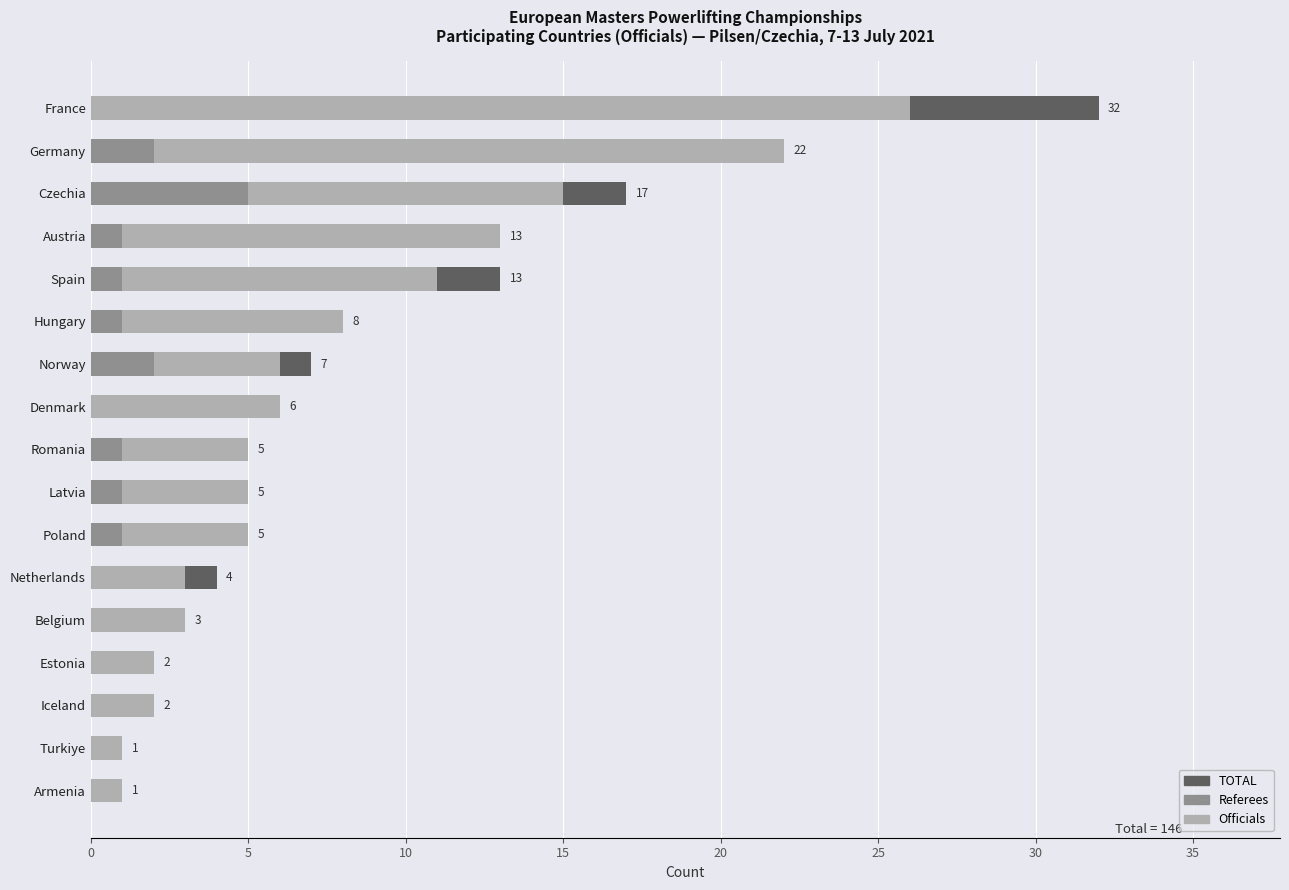

What are all the series names shown in the legend?

TOTAL, Referees, Officials